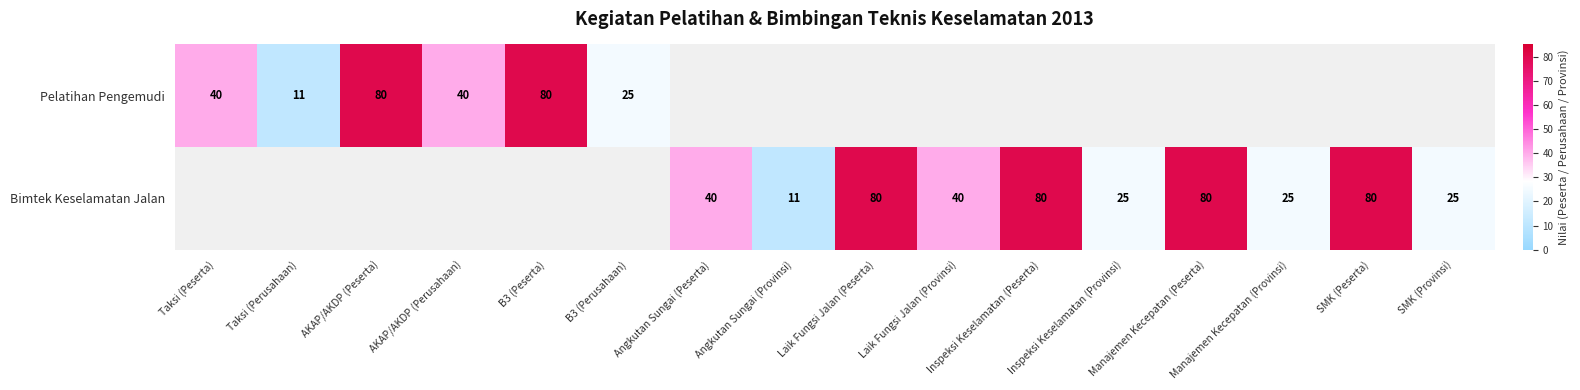

At B3 (Perusahaan), list the series in order from smallest to largest.

Pelatihan Pengemudi, Bimtek Keselamatan Jalan